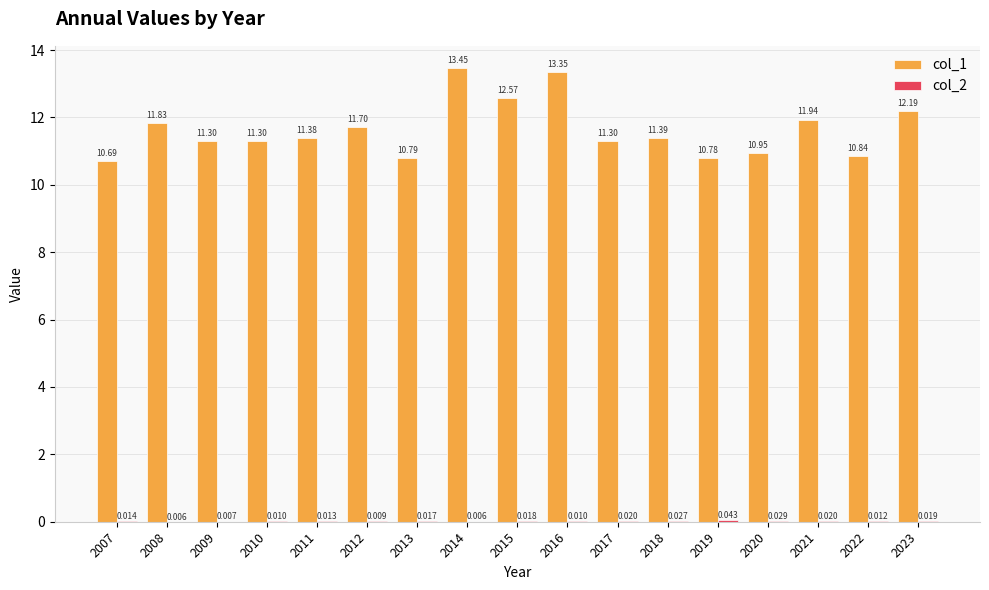

Where is col_1 nearest to the value 12?

2021